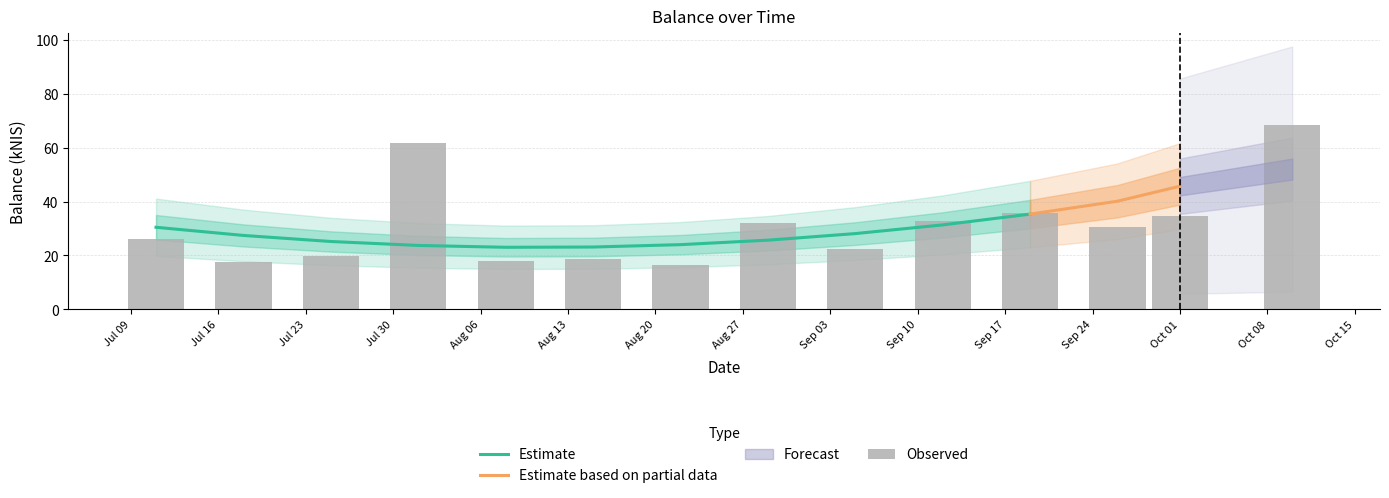

Are the bars grouped side by side (vs. stacked)?

No